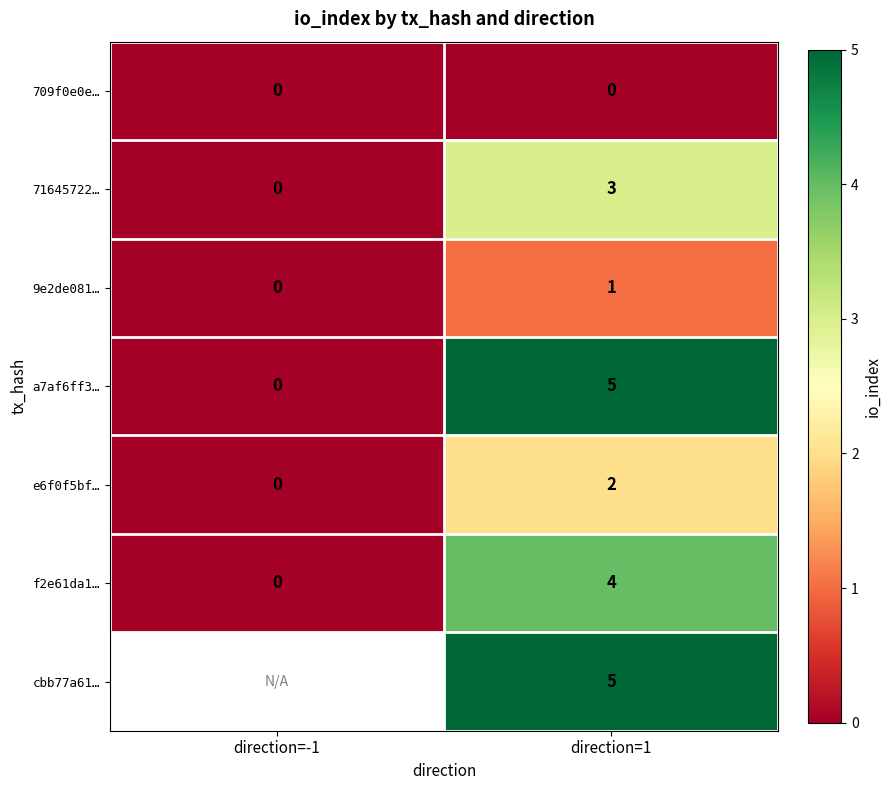

Which label corresponds to the largest value in the chart?

direction=1